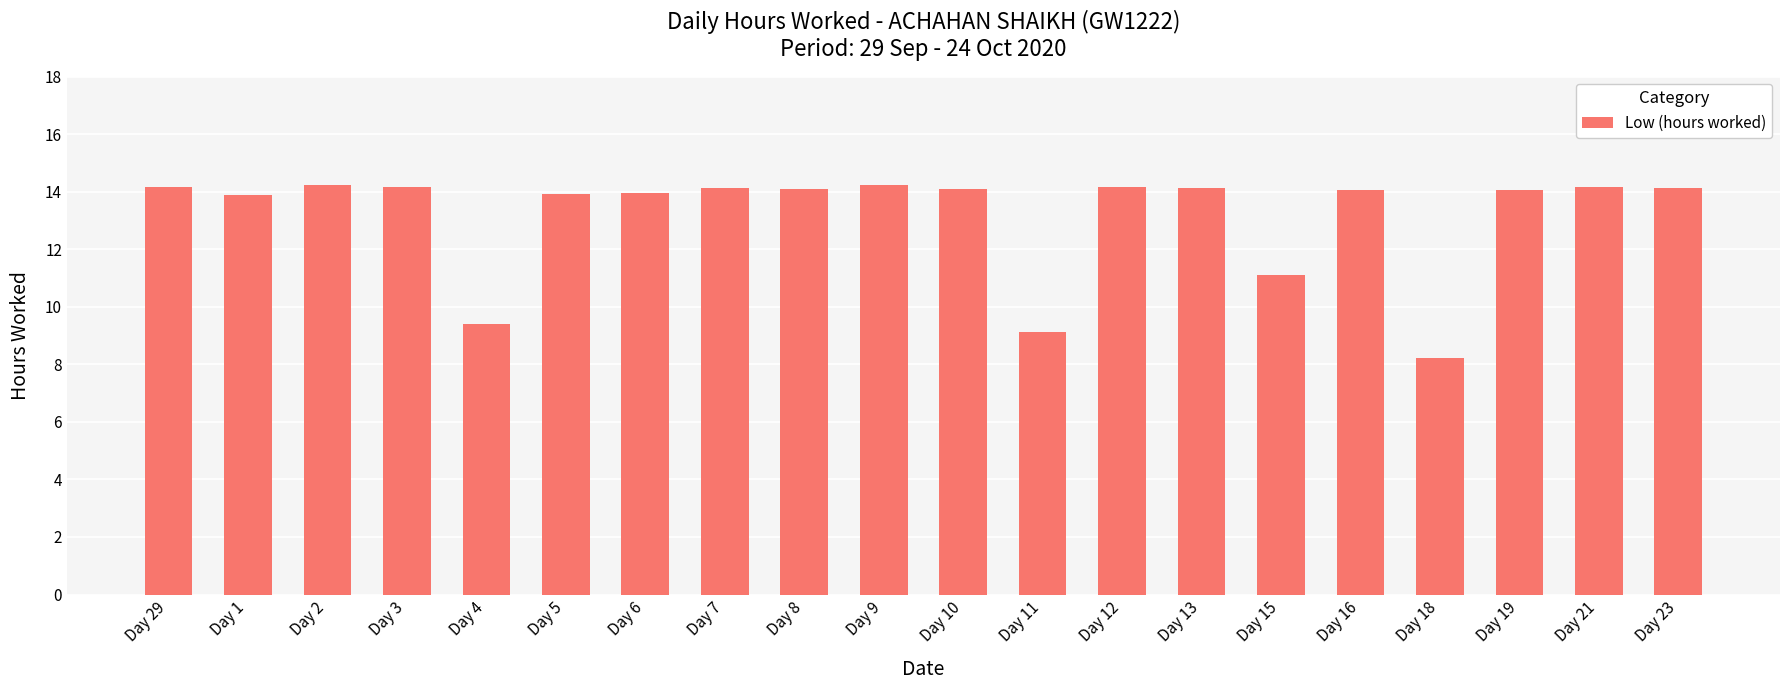

At which label does the data first exceed 14?

Day 29